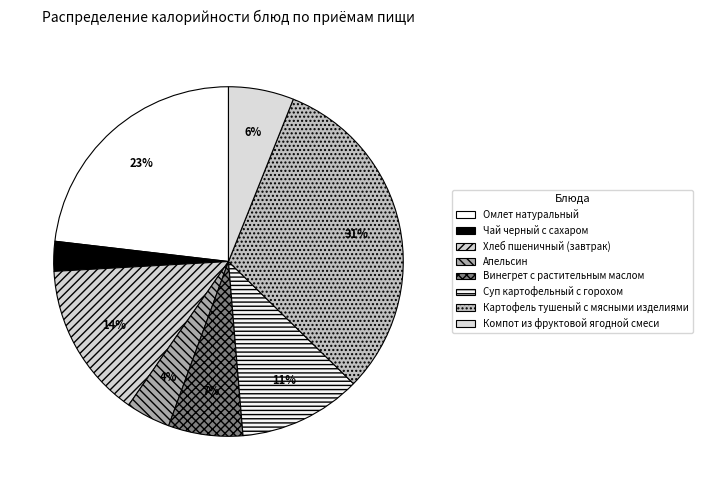

What percentage is NOT represented by Винегрет с растительным маслом?

93.1%